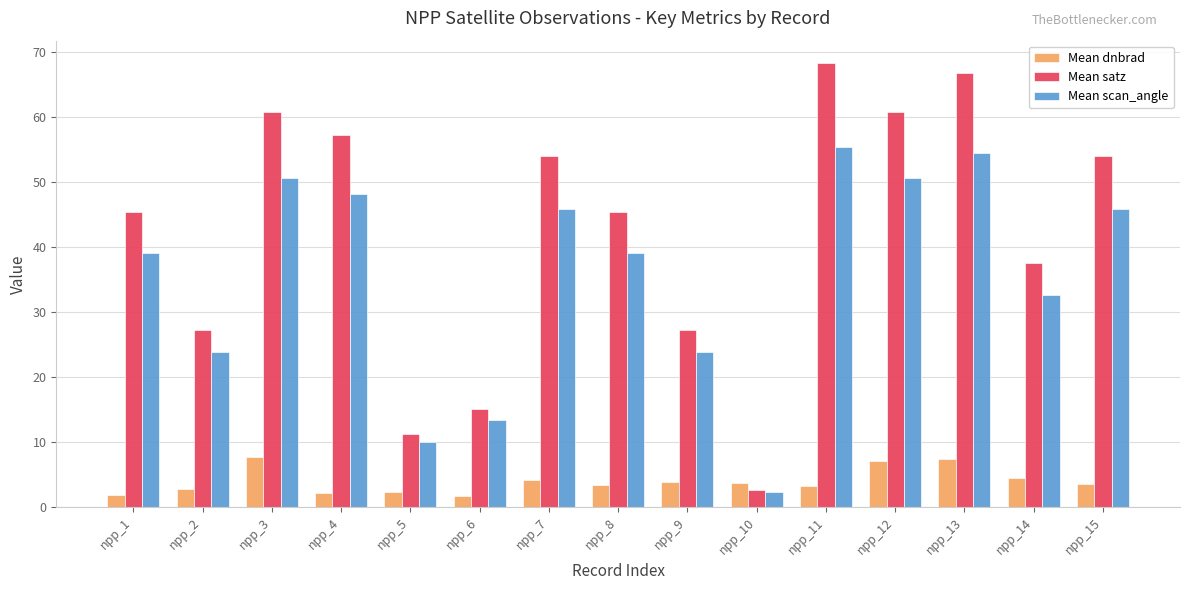

At npp_2, list the series in order from largest to smallest.

Mean satz, Mean scan_angle, Mean dnbrad